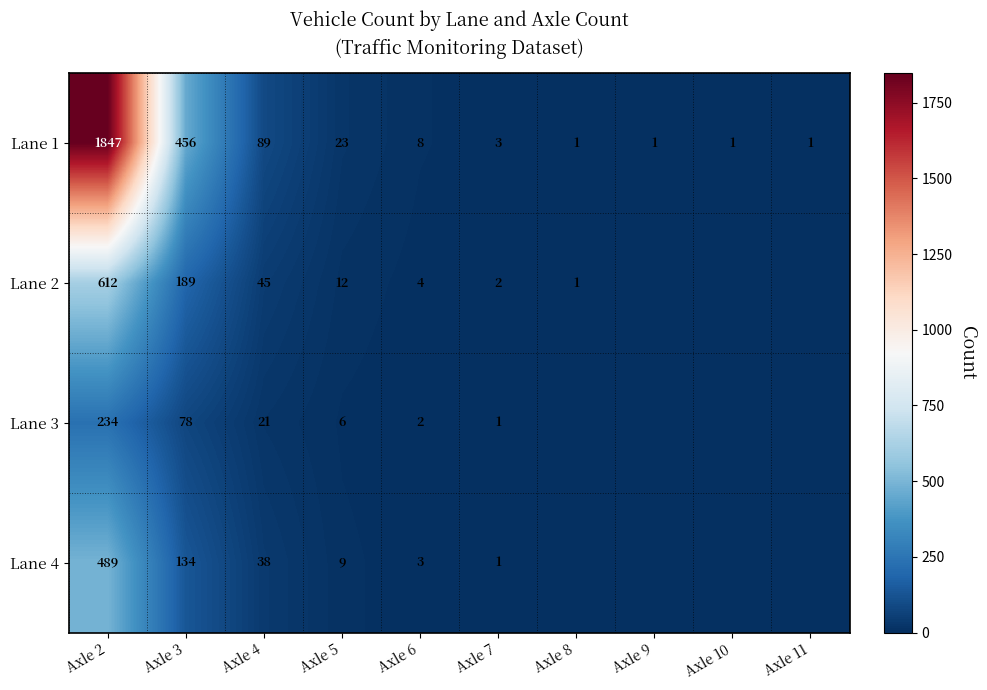

What is the maximum value for Lane 1?

1847